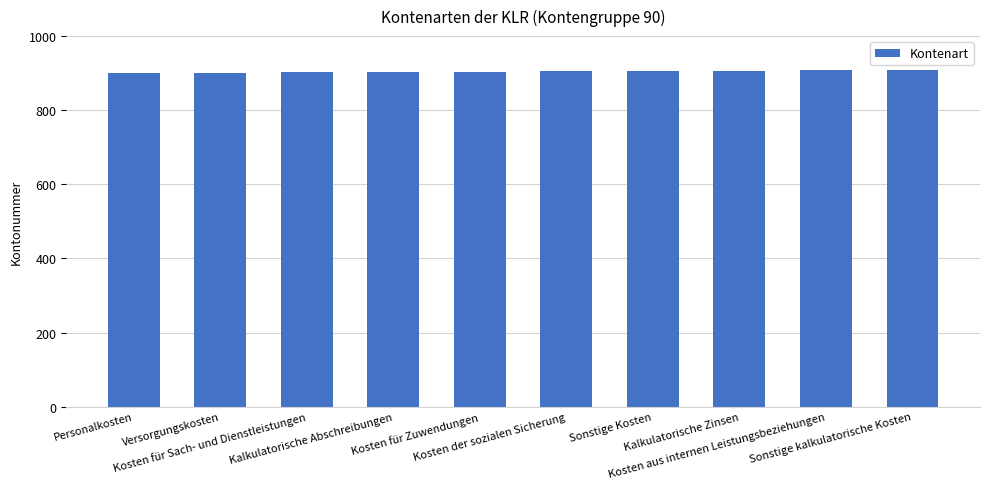

What is the value of the 1st bar from the left?

900